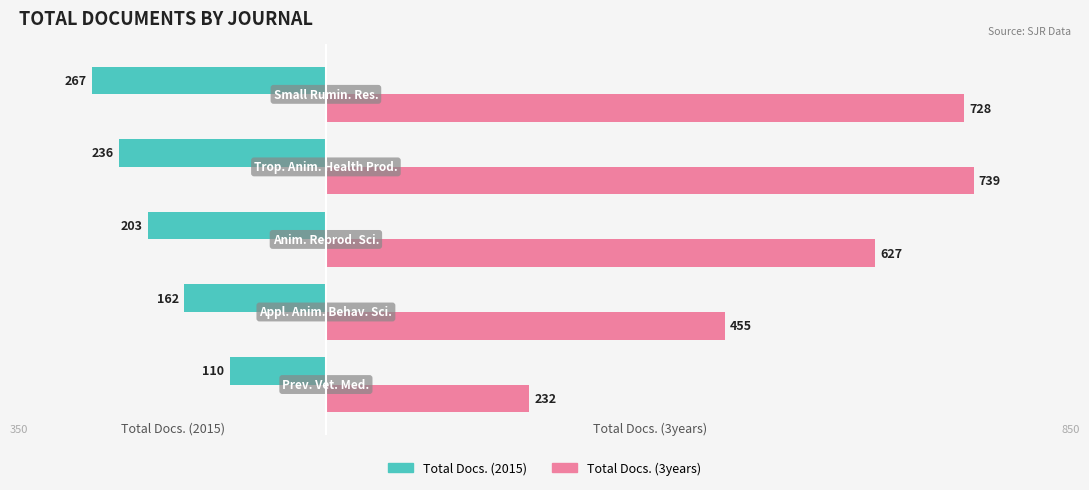

What are all the series names shown in the legend?

Total Docs. (2015), Total Docs. (3years)